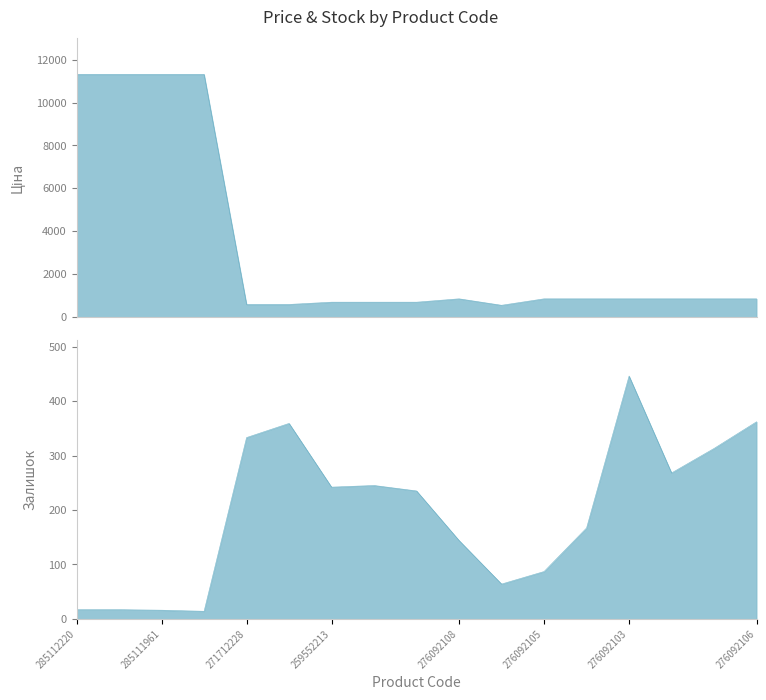

True or false: Ціна has more than 0 points higher than both neighbors.

True